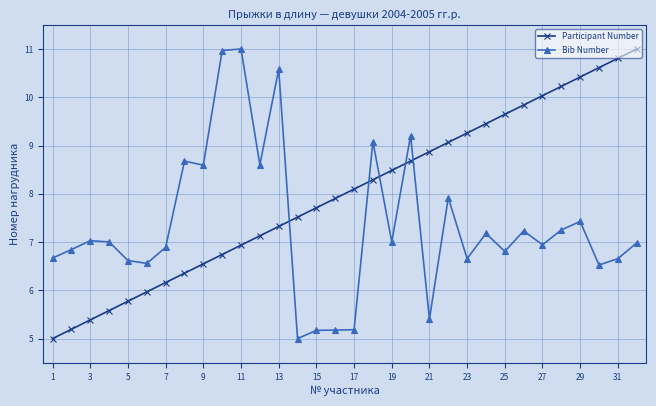

Which series has the largest total across all categories?

Participant Number